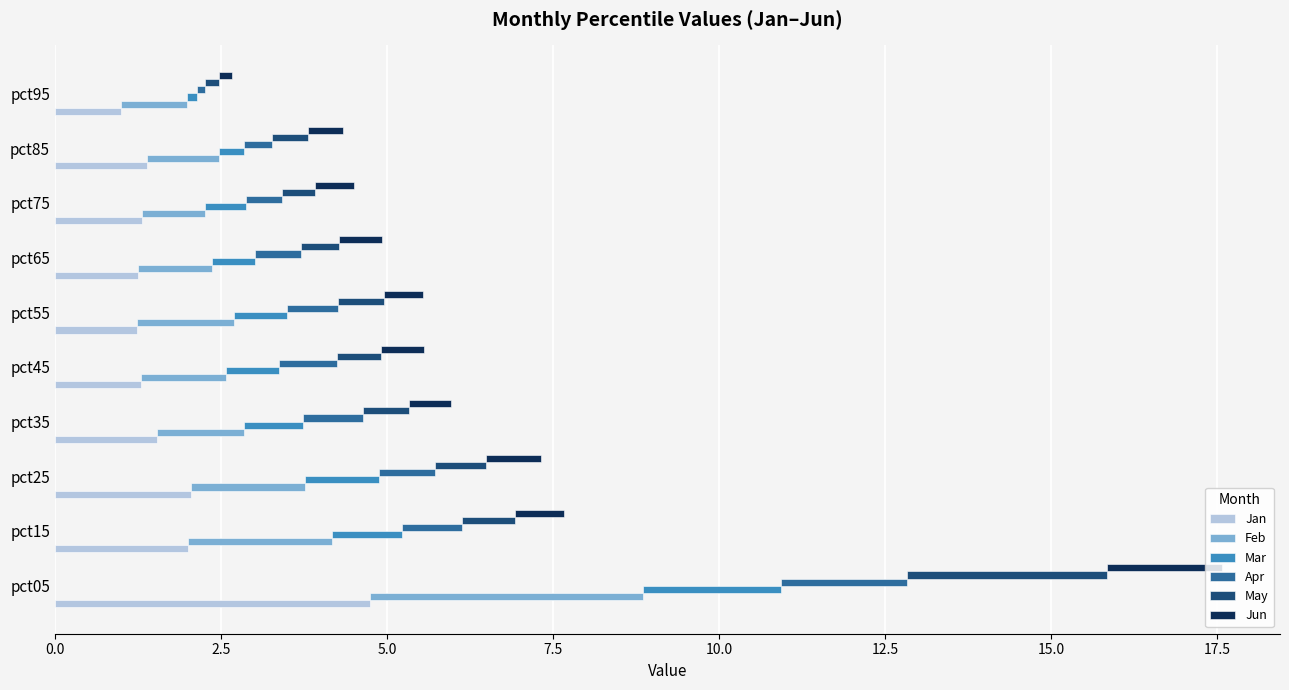

Reading left to right, what are all the values shown in this chart?

Jan: 4.7	2.0	2.0	1.5	1.3	1.2	1.2	1.3	1.4	1.0
Feb: 4.1	2.2	1.7	1.3	1.3	1.5	1.1	0.9	1.1	1.0
Mar: 2.1	1.1	1.1	0.9	0.8	0.8	0.6	0.6	0.4	0.1
Apr: 1.9	0.9	0.8	0.9	0.9	0.8	0.7	0.5	0.4	0.1
May: 3.0	0.8	0.8	0.7	0.7	0.7	0.6	0.5	0.5	0.2
Jun: 1.7	0.7	0.8	0.6	0.6	0.6	0.6	0.6	0.5	0.2